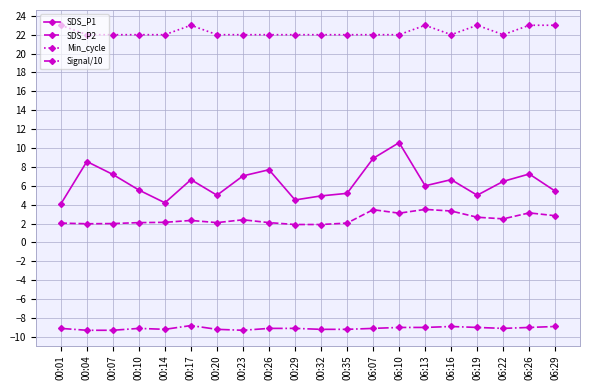

Rank the series at 06:29 from highest to lowest value.

Min_cycle, SDS_P1, SDS_P2, Signal/10